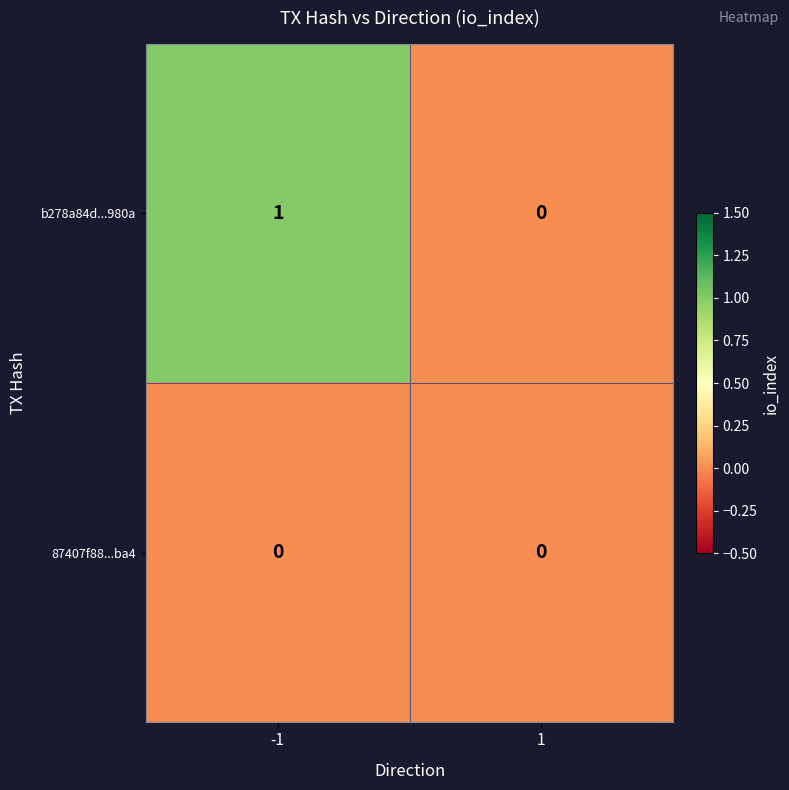

Which series has the largest total across all categories?

b278a84d...980a